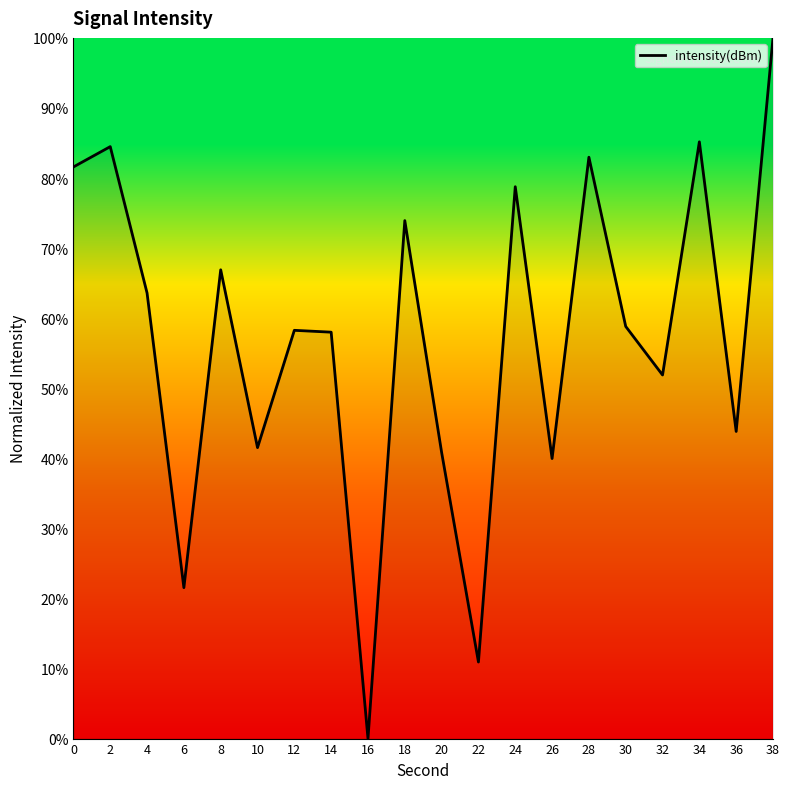

What is the difference between the maximum and second lowest values?

89.1